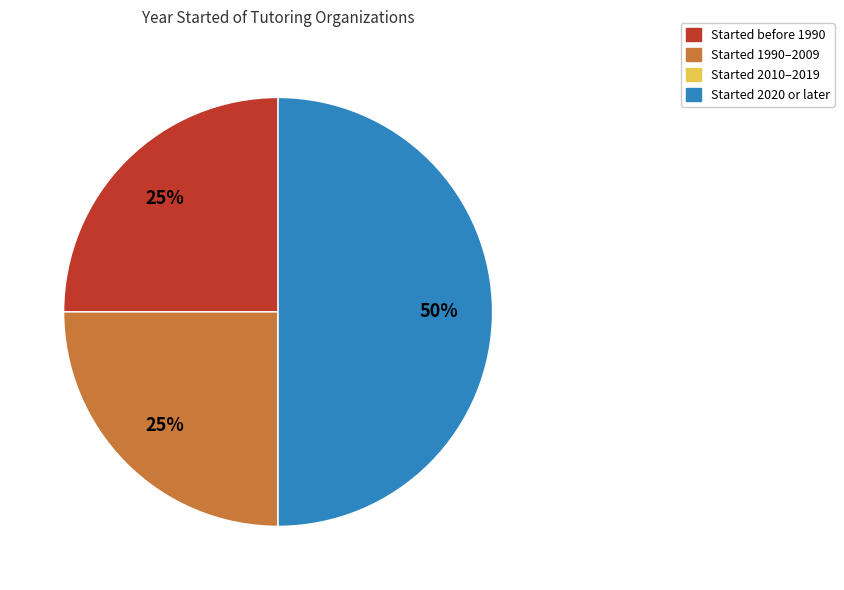

Do Started 2020 or later and Started before 1990 together represent more than half of the pie?

Yes